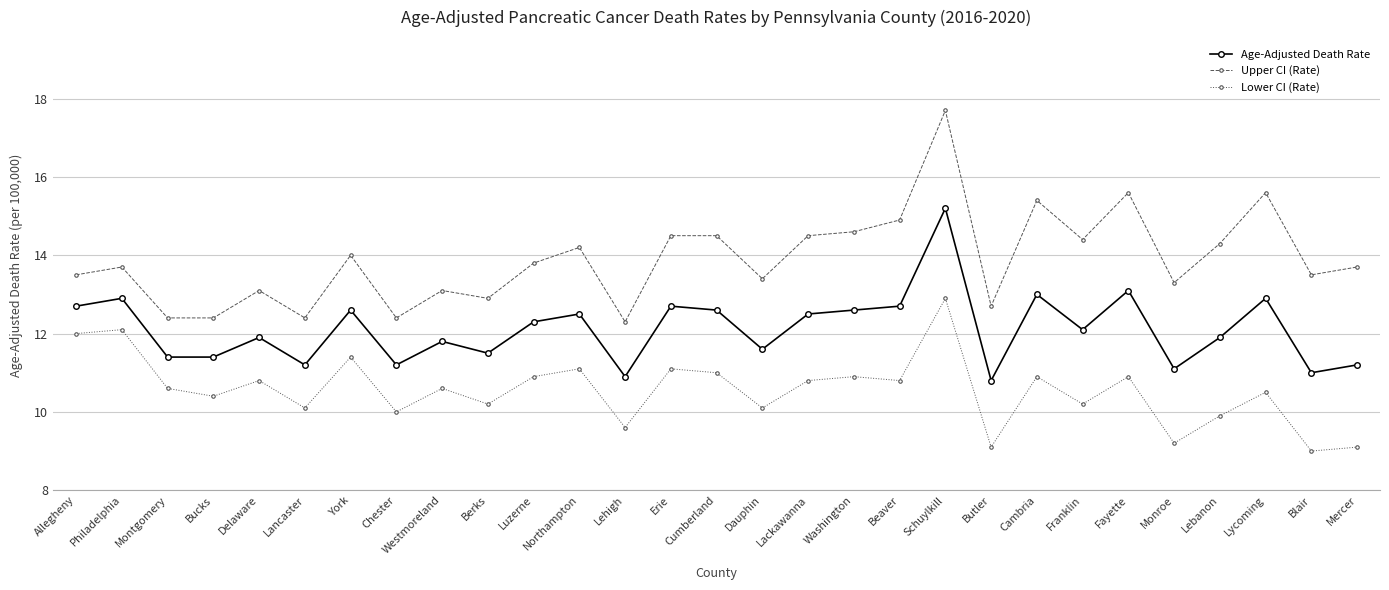

What is the greatest value displayed?

17.7